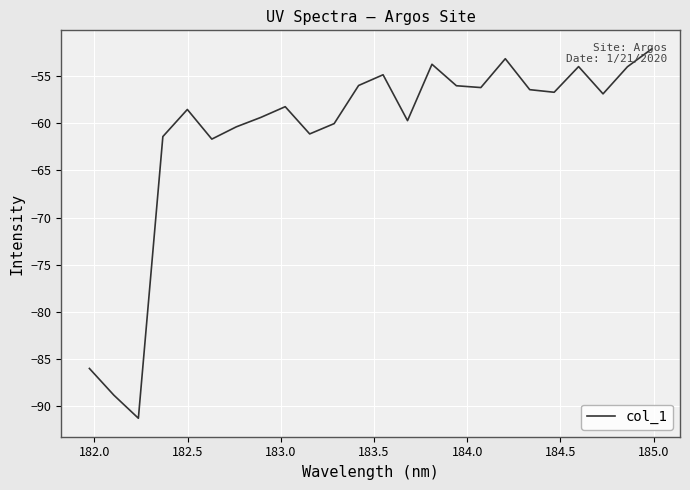

What is the difference between the maximum and minimum values?

39.3